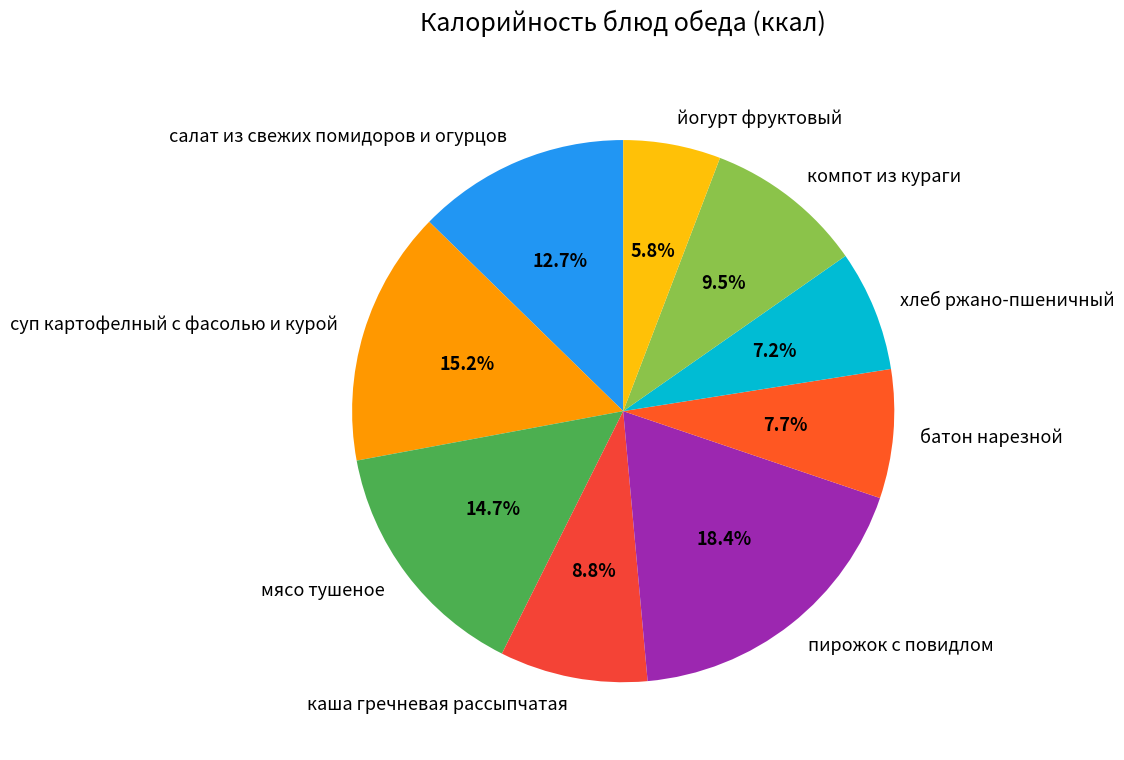

What is the total percentage of салат из свежих помидоров и огурцов and батон нарезной?

20.4%